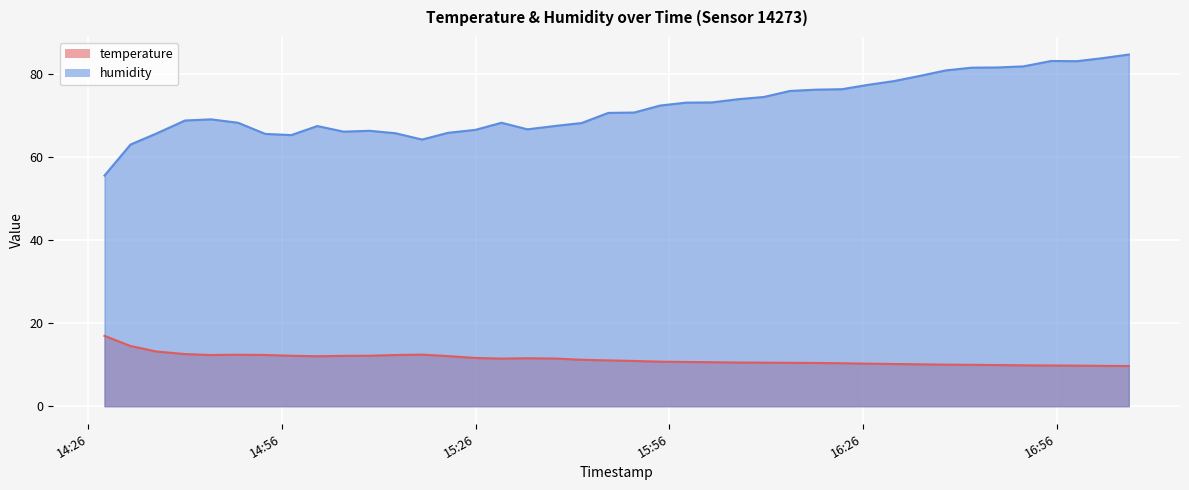

Rank the series by their maximum value, from lowest to highest.

temperature, humidity